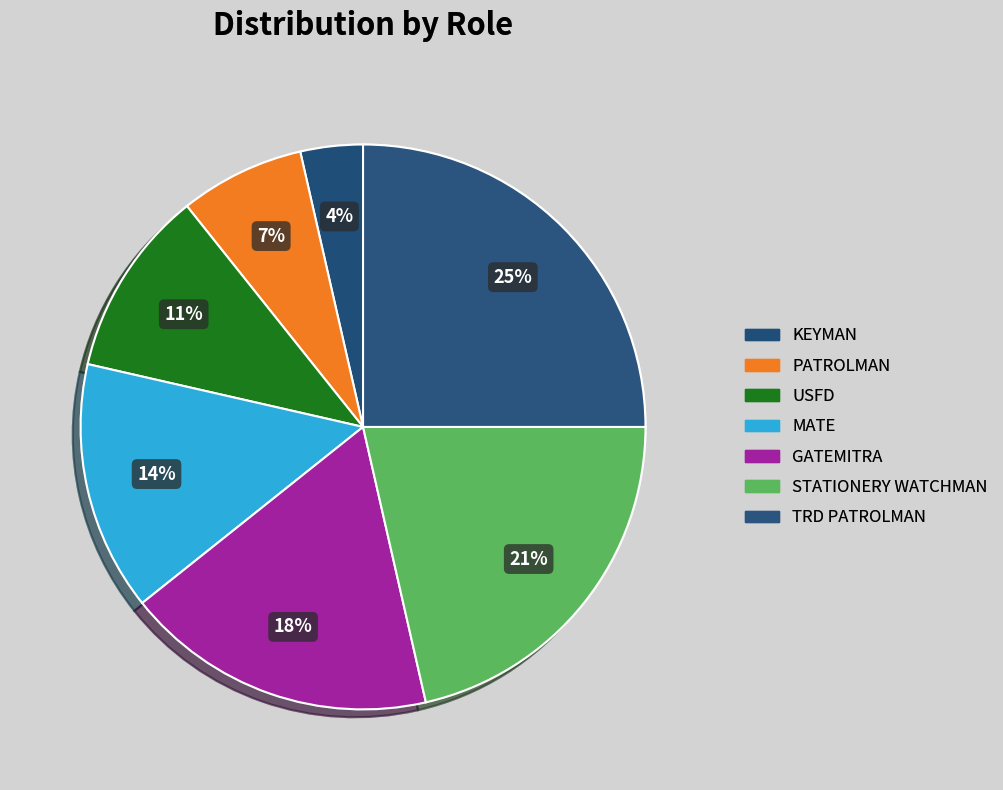

What percentage do USFD and KEYMAN together represent?

14.3%